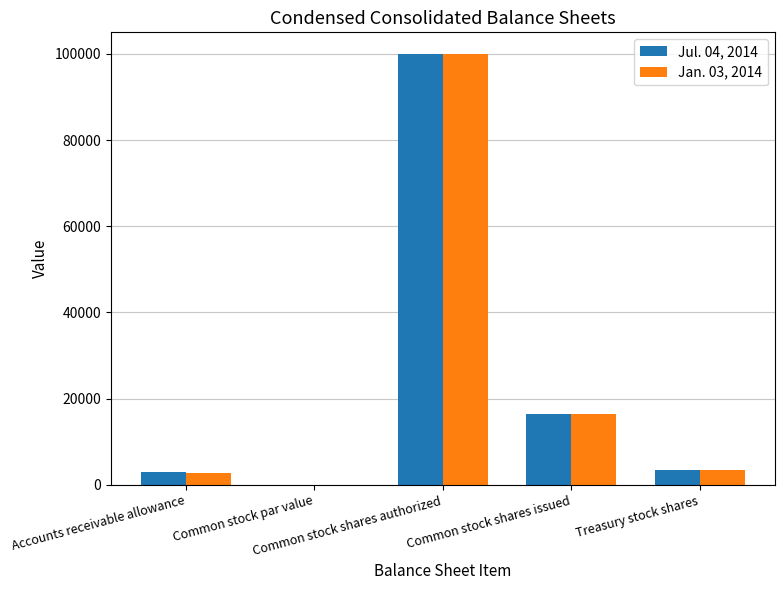

What is the maximum value for Jan. 03, 2014?

100000.0